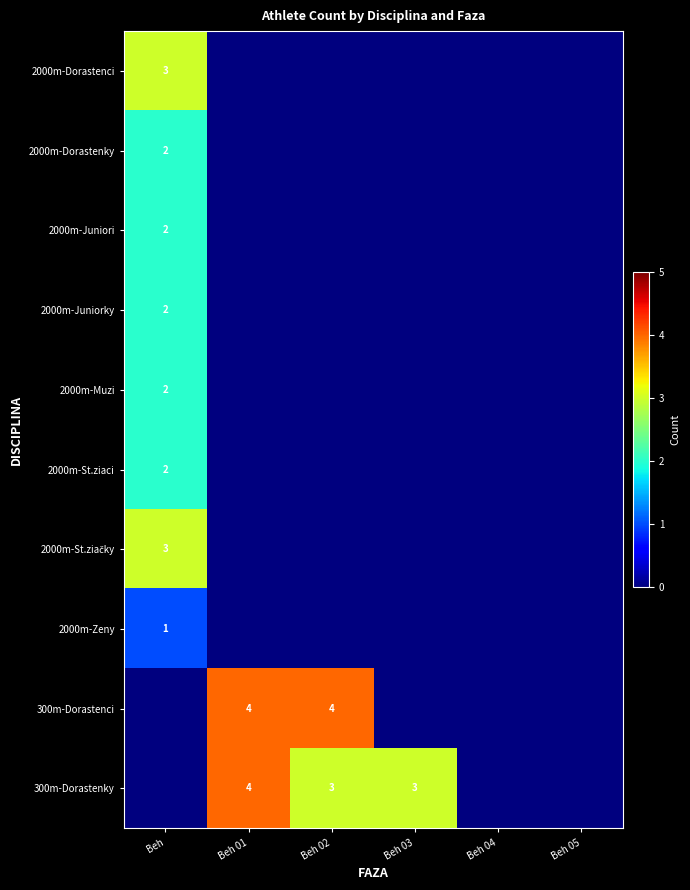

What is the greatest value displayed?

4